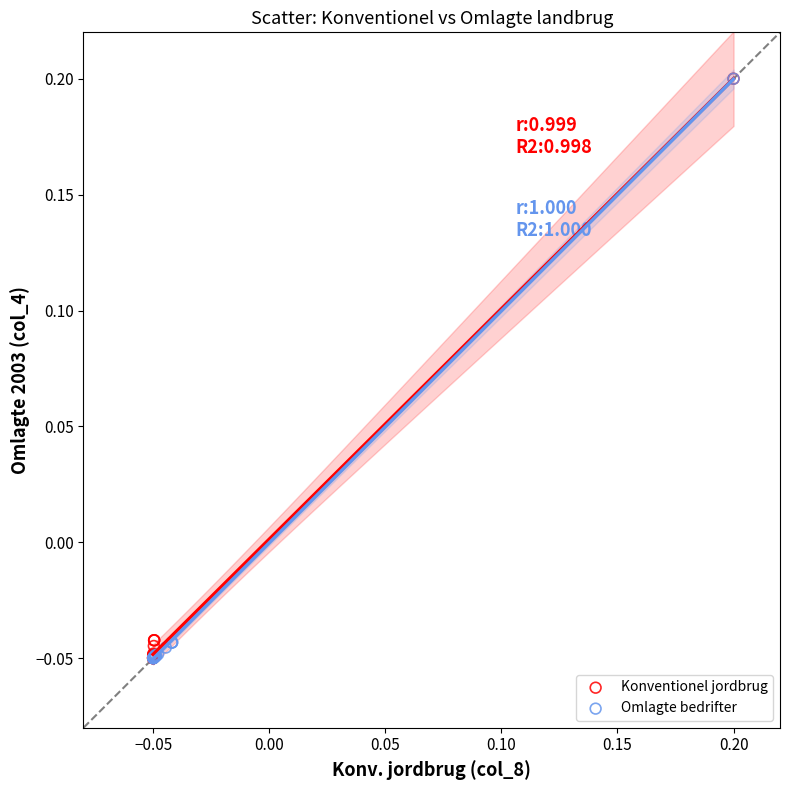

What are all the series names shown in the legend?

Konventionel jordbrug, Omlagte bedrifter